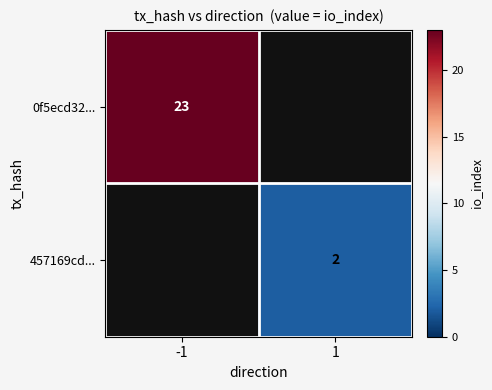

The 457169cd... series shows 1 at 1. True or false?

False